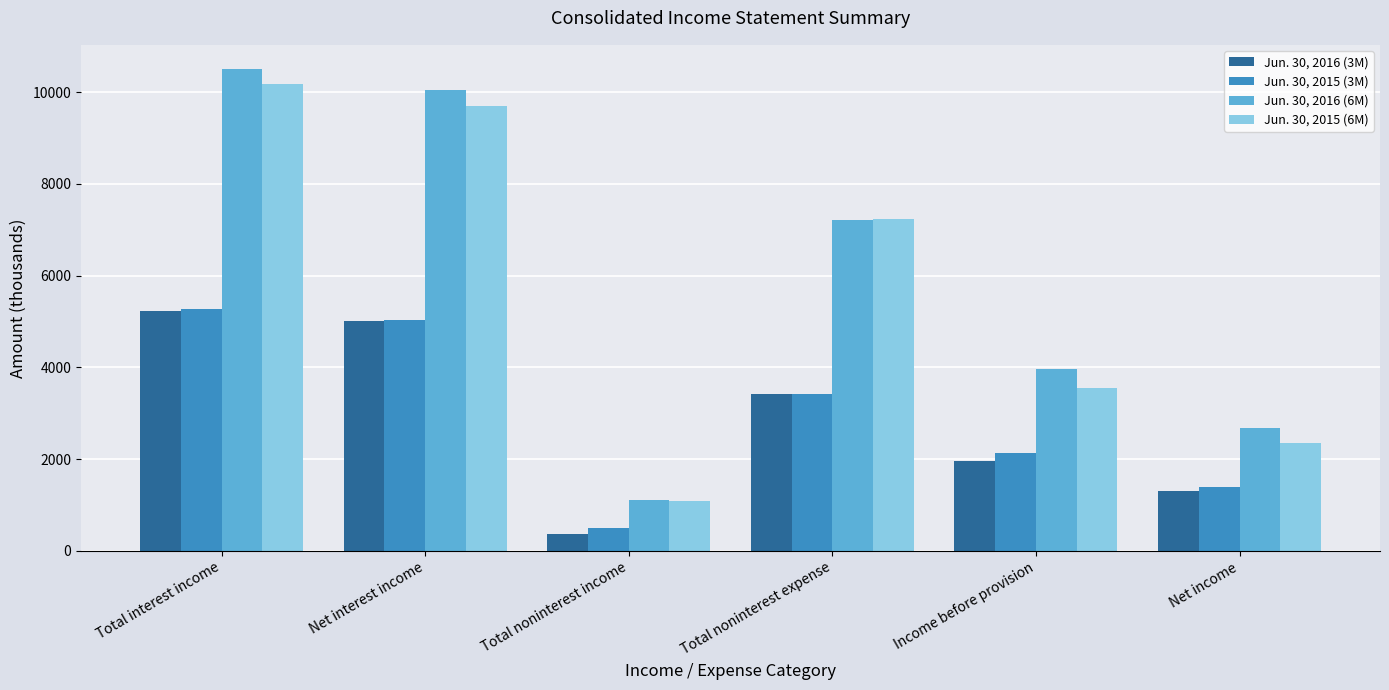

Rank the categories by Jun. 30, 2016 (6M) value from lowest to highest.

Total noninterest income, Net income, Income before provision, Total noninterest expense, Net interest income, Total interest income